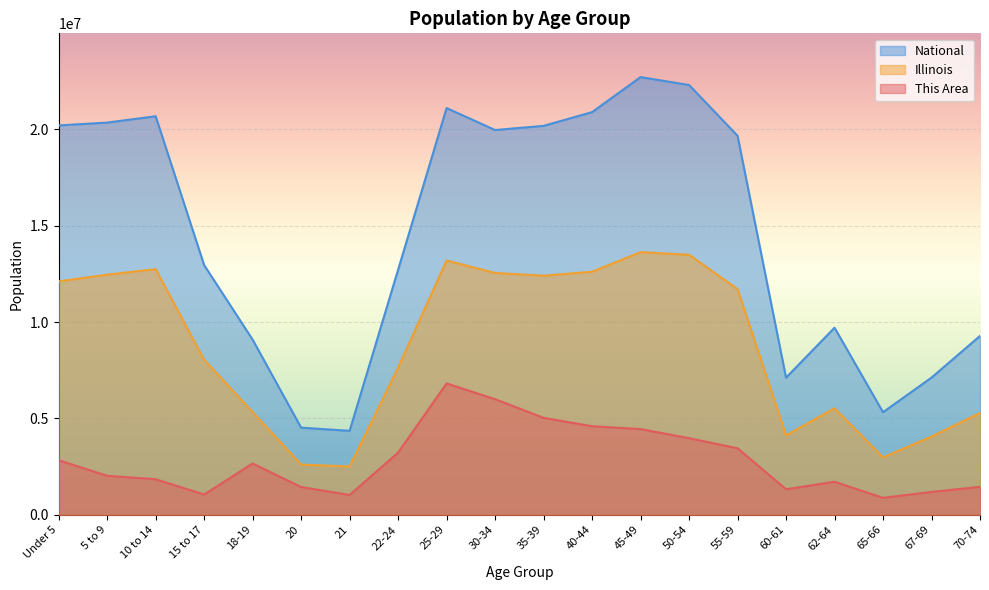

At which category does the chart reach its minimum across all series?

65-66